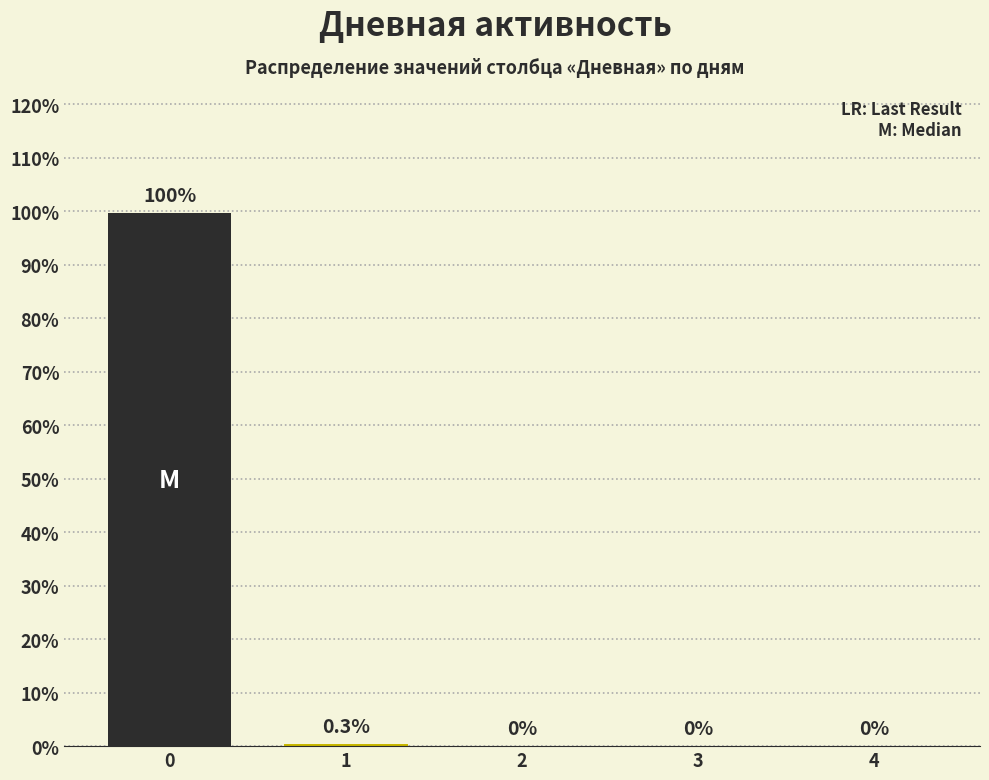

Reading left to right, extract all data points from this chart.

0=99.7	1=0.3	2=0.0	3=0.0	4=0.0